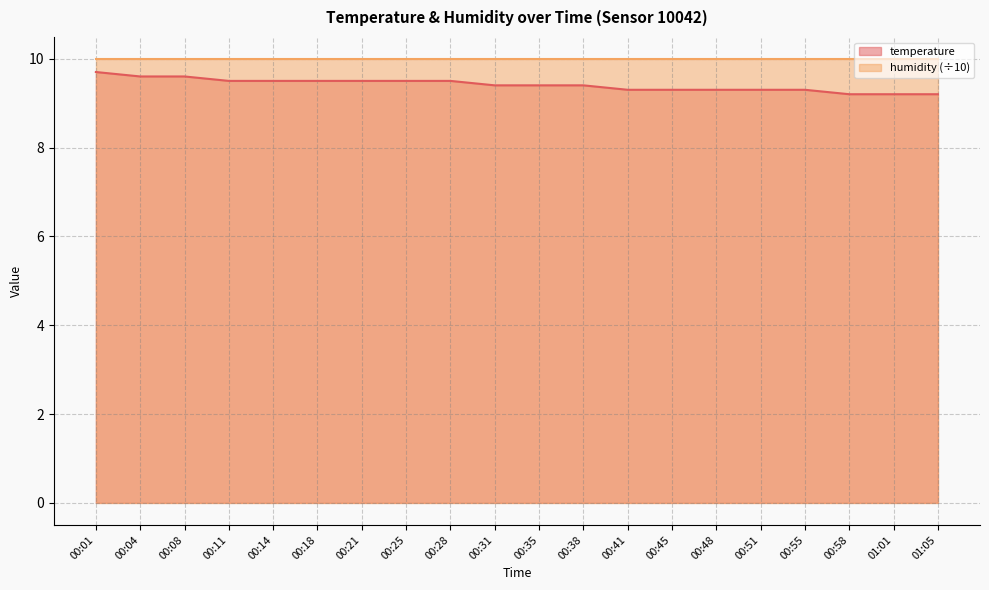

What is the label of the 9th point from the right?

00:38